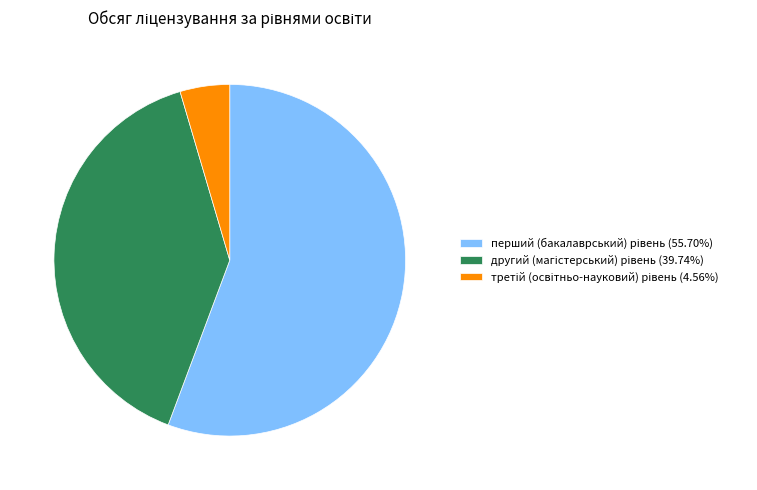

Is there any slice that represents more than half of the pie?

Yes